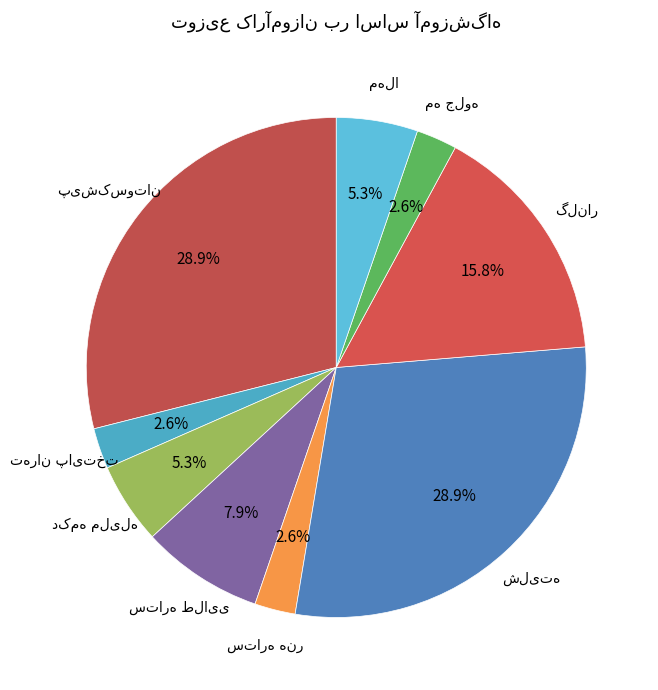

Rank the categories by value from lowest to highest.

تهران پایتخت, ستاره هنر, مه جلوه, دکمه ملیله, مهلا, ستاره طلایی, گلنار, پیشکسوتان, شلیته